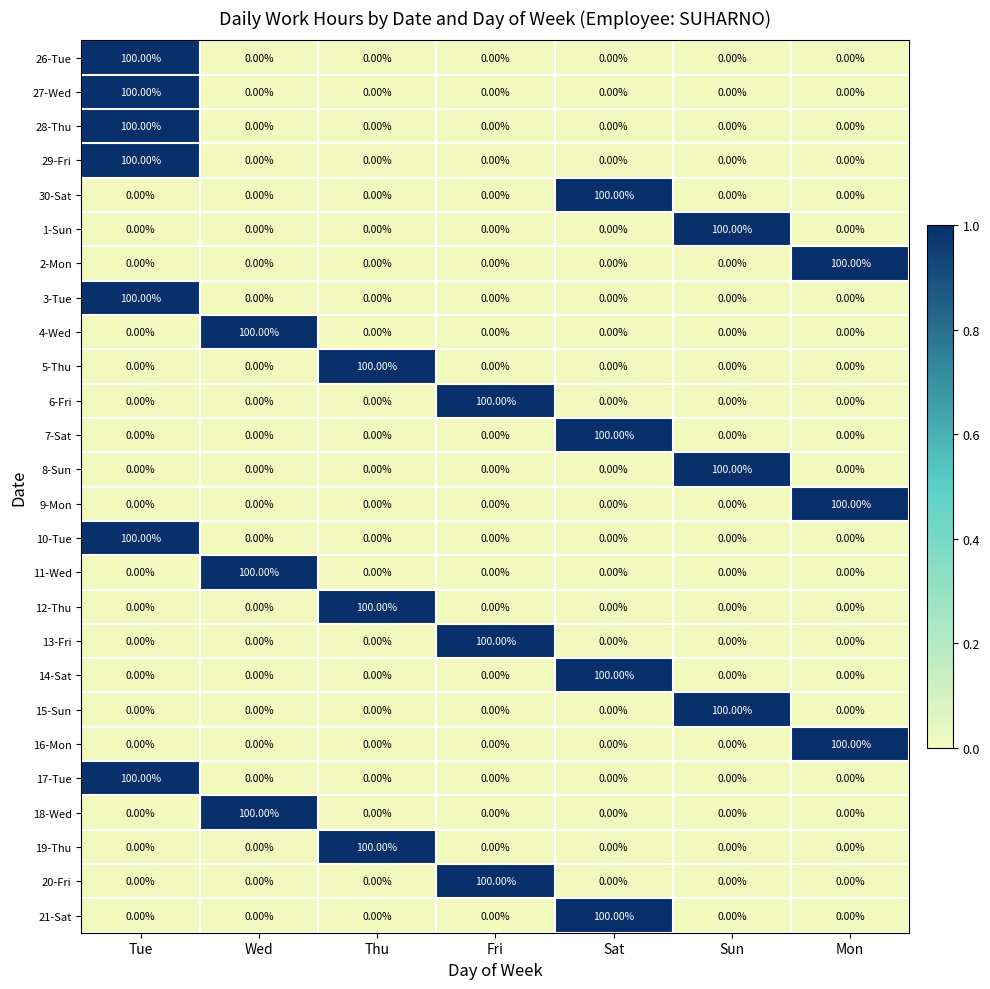

What is the greatest value displayed?

100